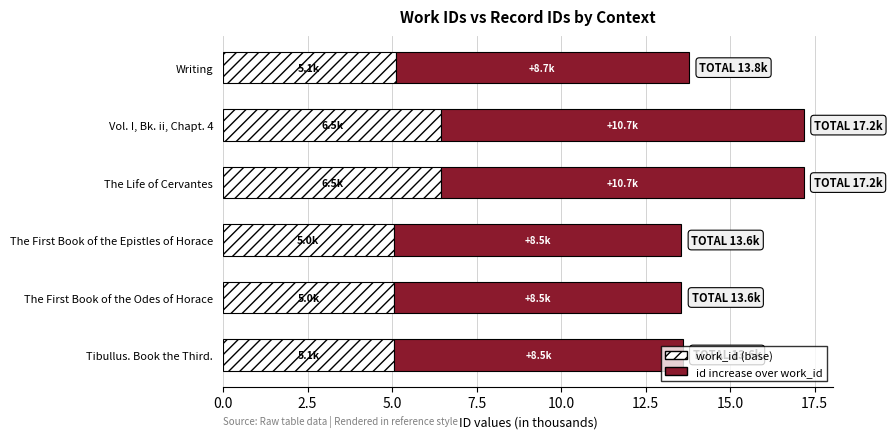

What is the highest value of the work_id (base) series?

6.5